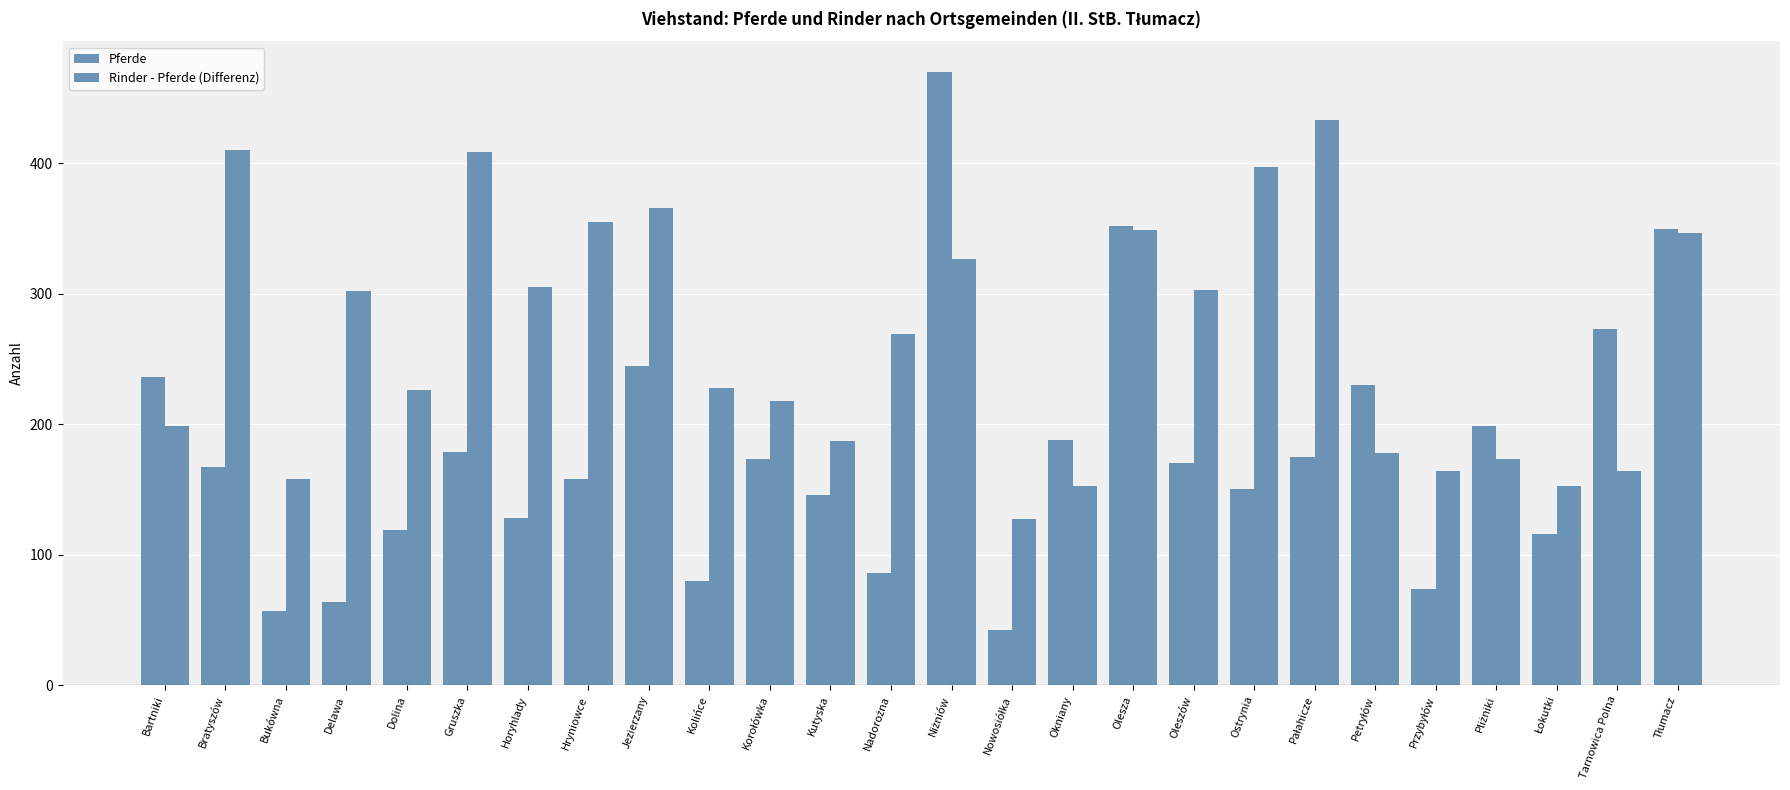

At which label is Pferde closest to 256?

Jezierzany